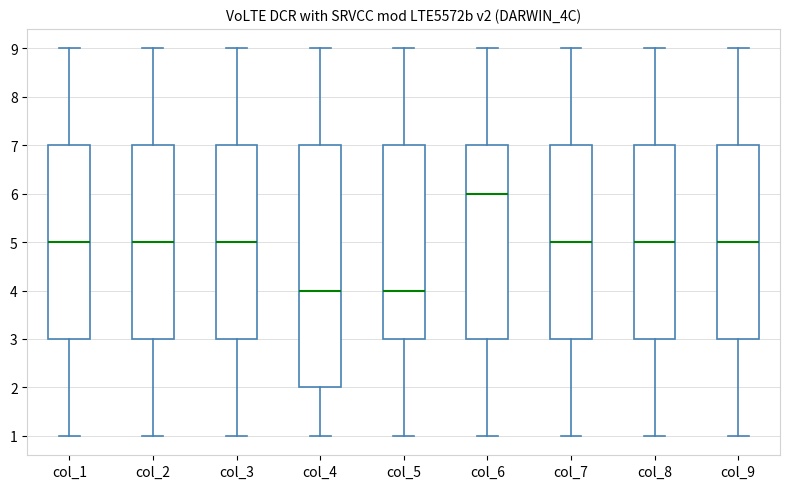

Reading left to right, transcribe this box plot: for each box, give where its median line is, the range the box spans, and where its two whiskers end, as read against the y-axis. The values are not printed on the chart, so give them approximately, as read against the axis.

col_1: median 5, box 3 to 7, whiskers 1 to 9
col_2: median 5, box 3 to 7, whiskers 1 to 9
col_3: median 5, box 3 to 7, whiskers 1 to 9
col_4: median 4, box 2 to 7, whiskers 1 to 9
col_5: median 4, box 3 to 7, whiskers 1 to 9
col_6: median 6, box 3 to 7, whiskers 1 to 9
col_7: median 5, box 3 to 7, whiskers 1 to 9
col_8: median 5, box 3 to 7, whiskers 1 to 9
col_9: median 5, box 3 to 7, whiskers 1 to 9